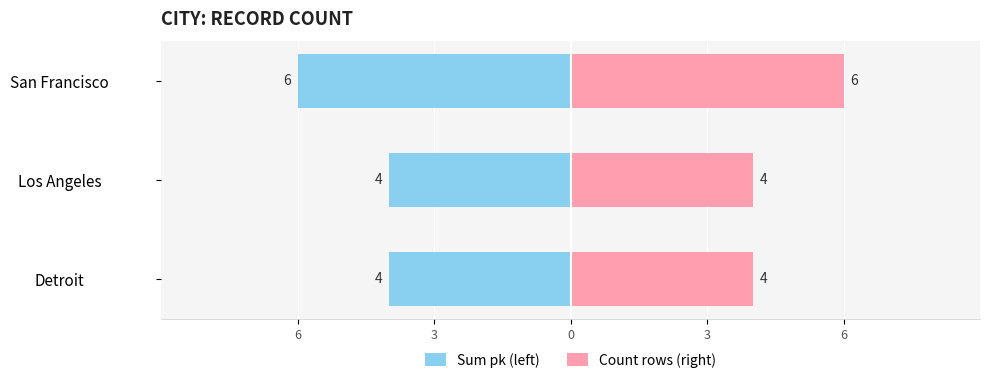

Count the Count rows (right) values in the range 4 to 6.

3